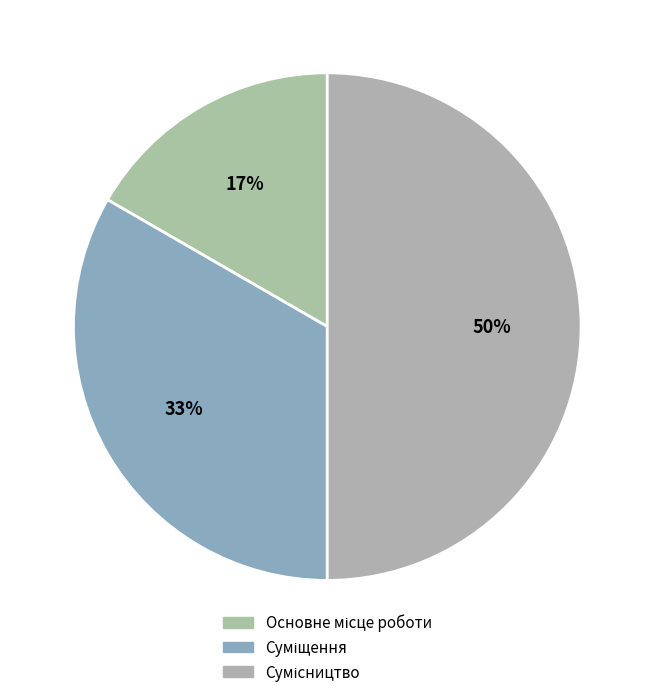

How much of the chart is everything except Суміщення?

66.7%